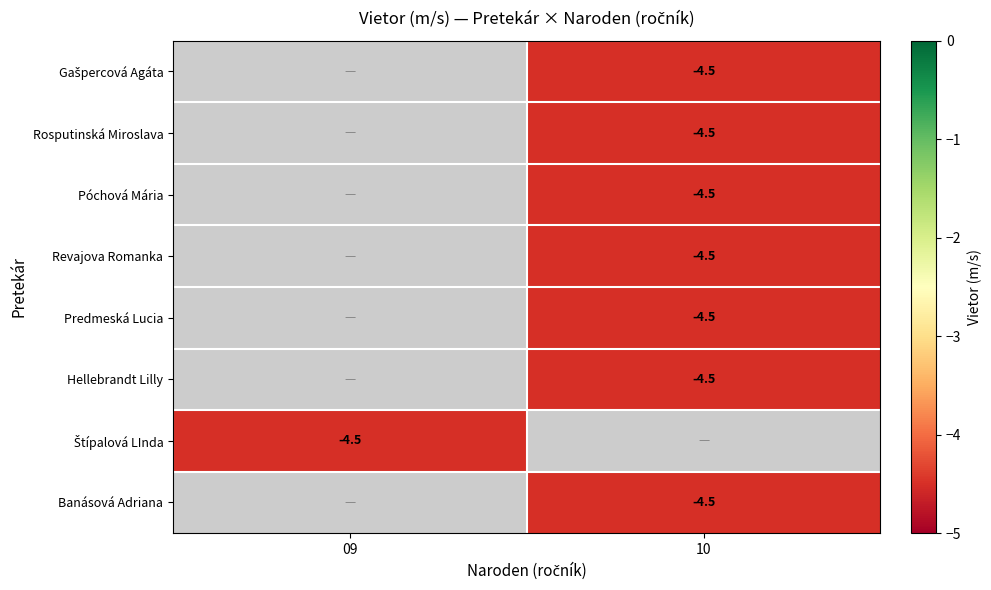

True or false: Revajova Romanka has a value of -3.0 at 10.

False